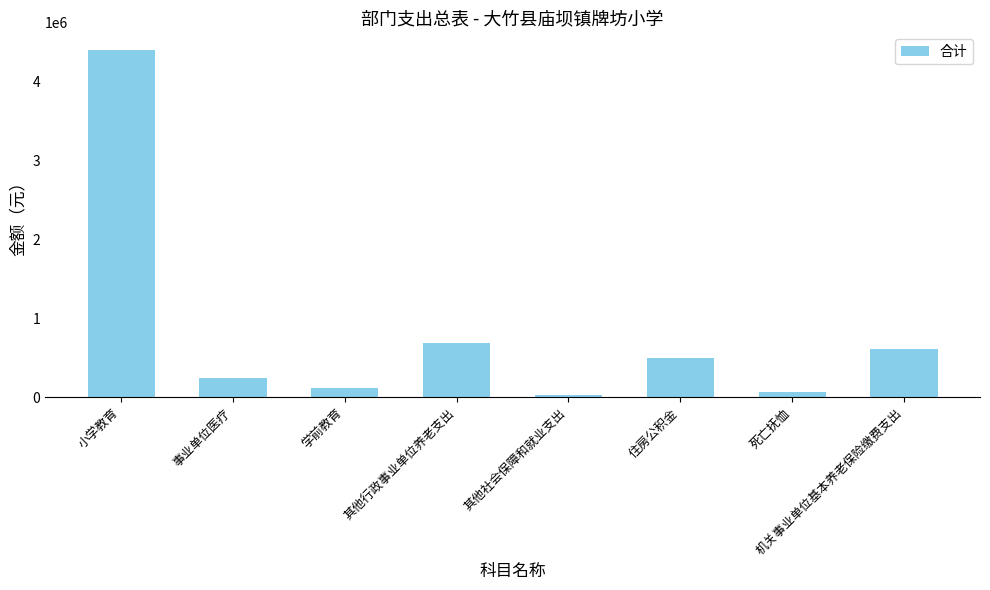

What is the maximum value shown in the chart?

4397601